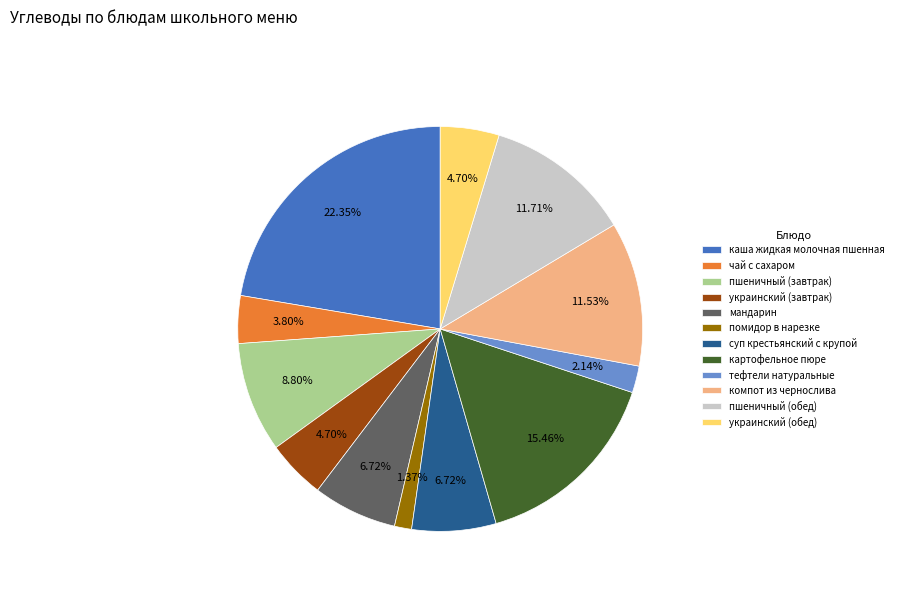

Does украинский (завтрак) represent more than half of the total?

No